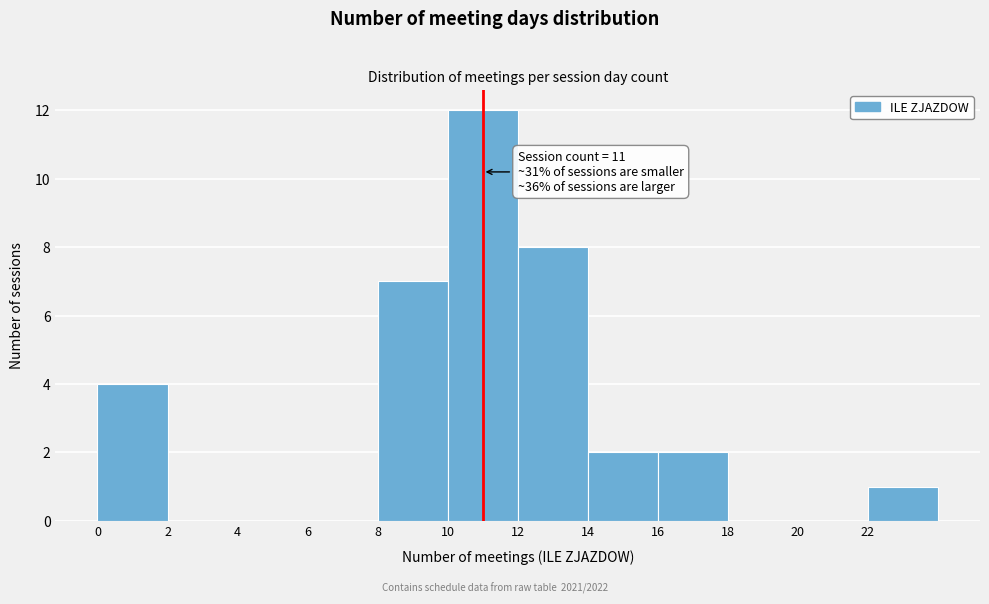

Over which range of the x-axis is the bar tallest?

10 to 12